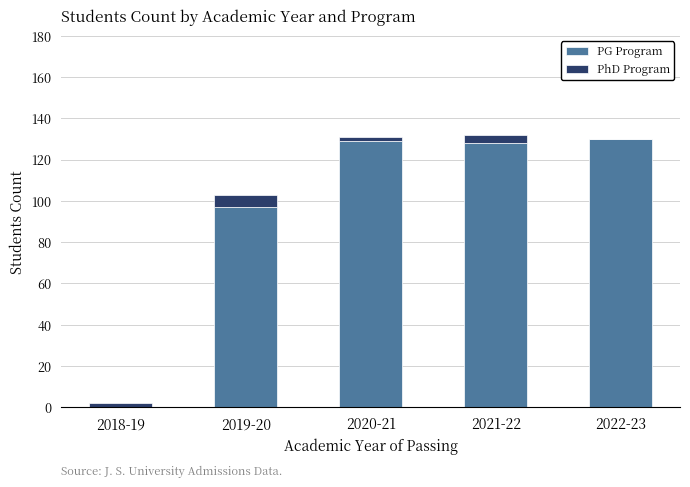

What is the sum of all PG Program values?

484